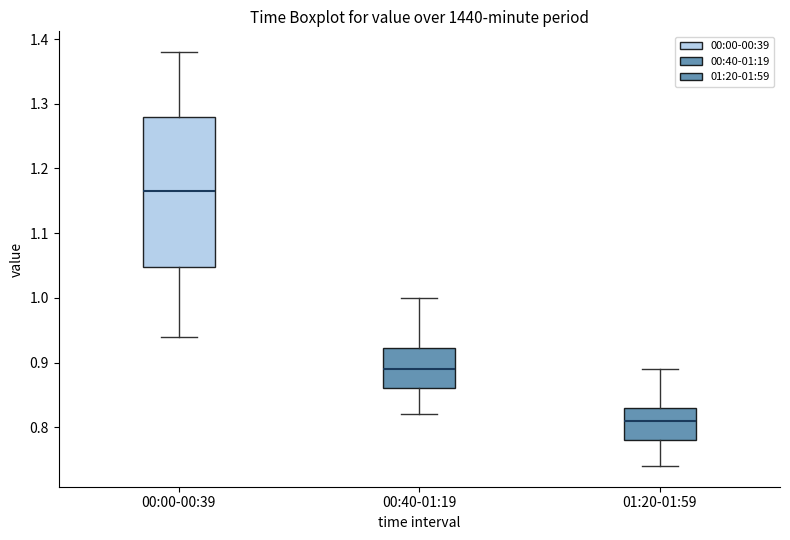

Where does the median line of the box for 01:20-01:59 sit on the y-axis? The values are not printed on the chart, so give them approximately, as read against the axis.

0.81